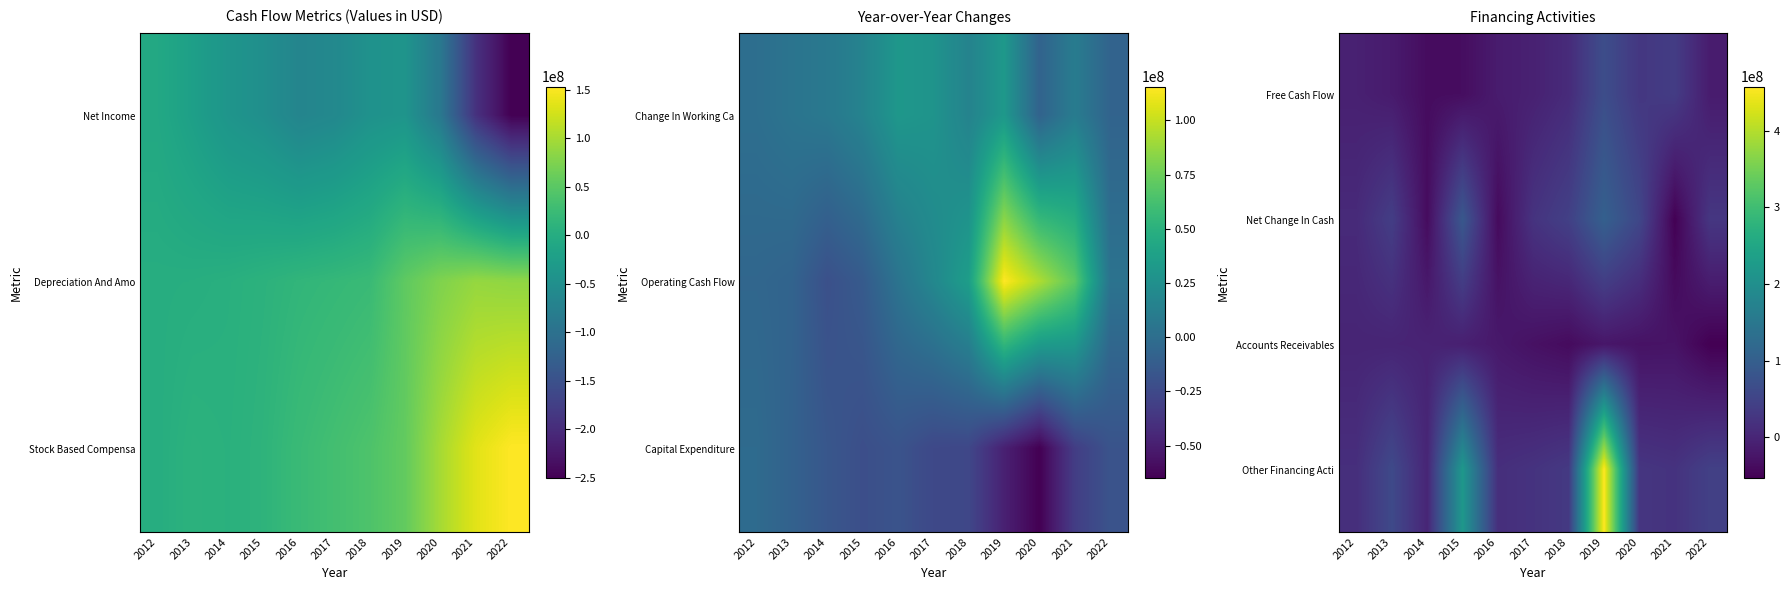

How many categories are shown in the chart?

11